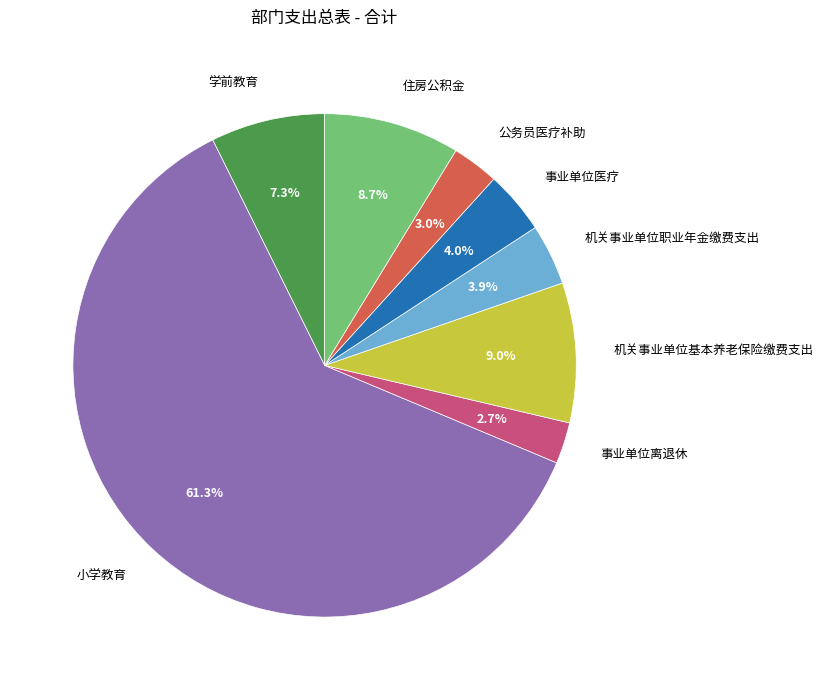

What is the total percentage of 小学教育 and 住房公积金?

70.1%